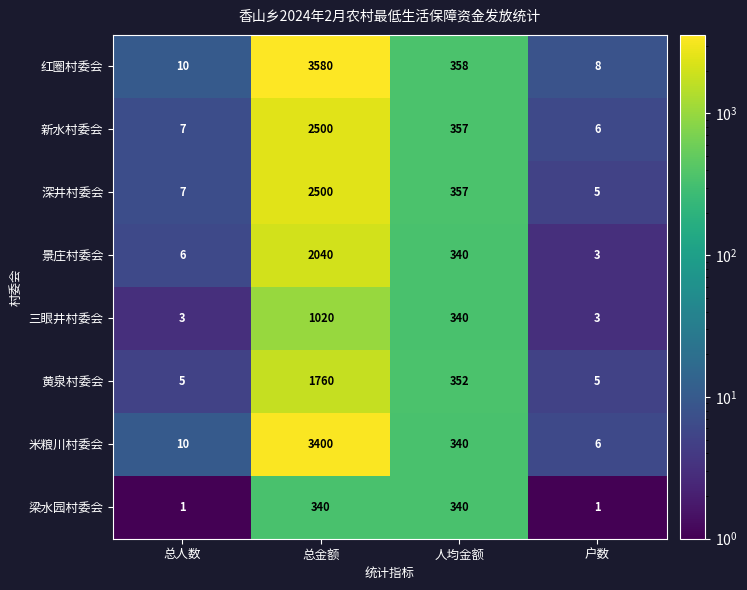

What is the maximum value shown in the chart?

3580